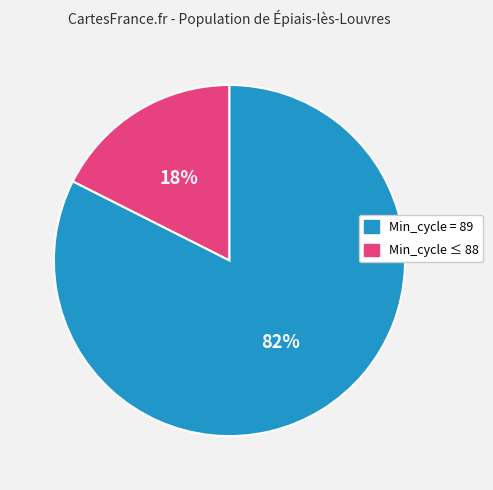

Does any single category account for the majority?

Yes